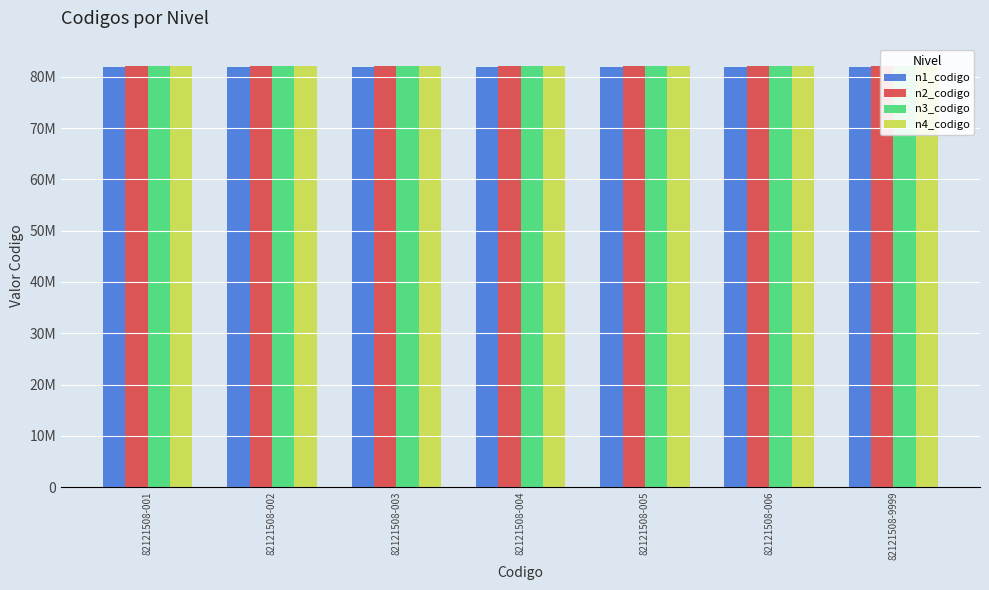

What is the total value across all series at 82121508-006?

328363008